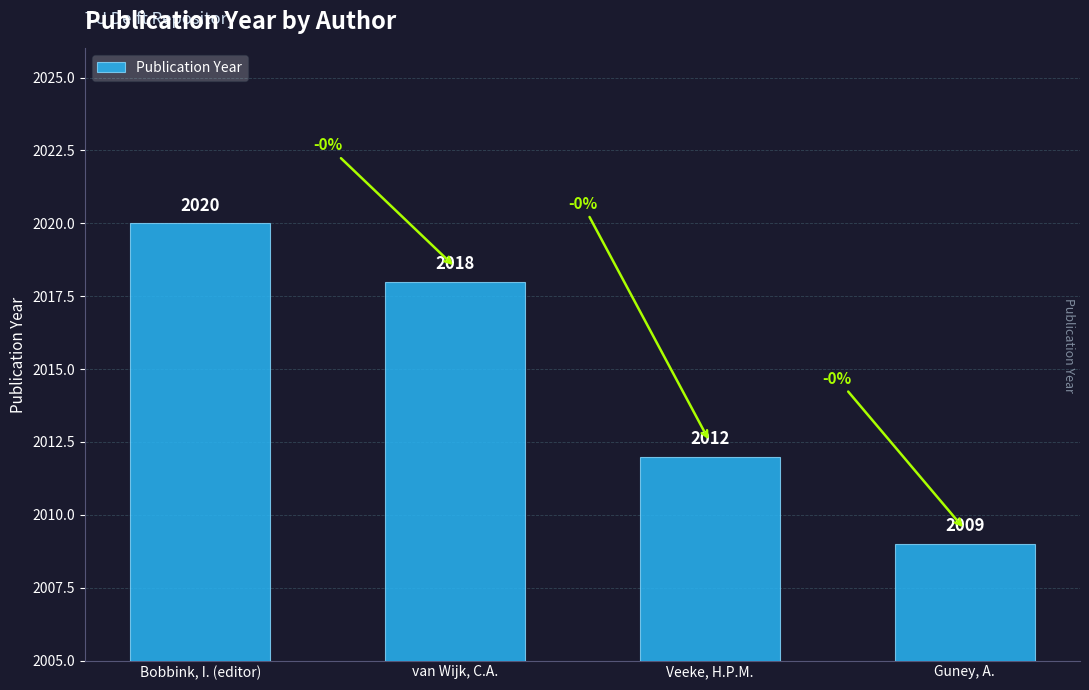

Approximately how many times larger is the value at Bobbink, I. (editor) compared to Guney, A.?

1.0